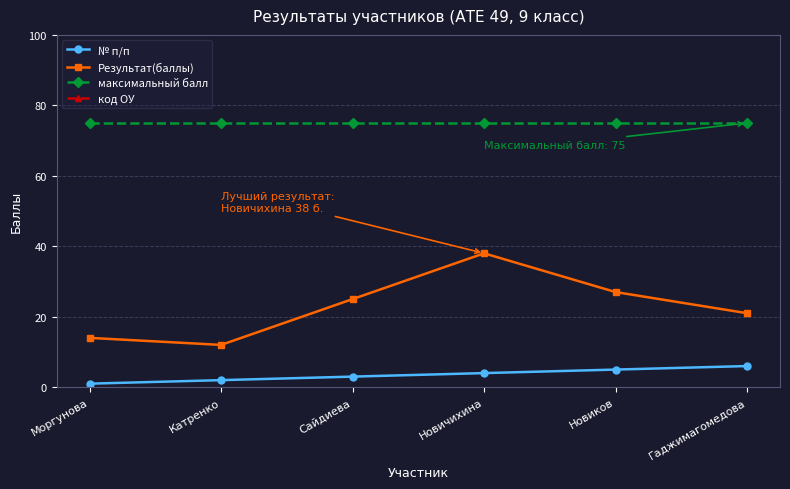

What position from the right is Катренко?

5